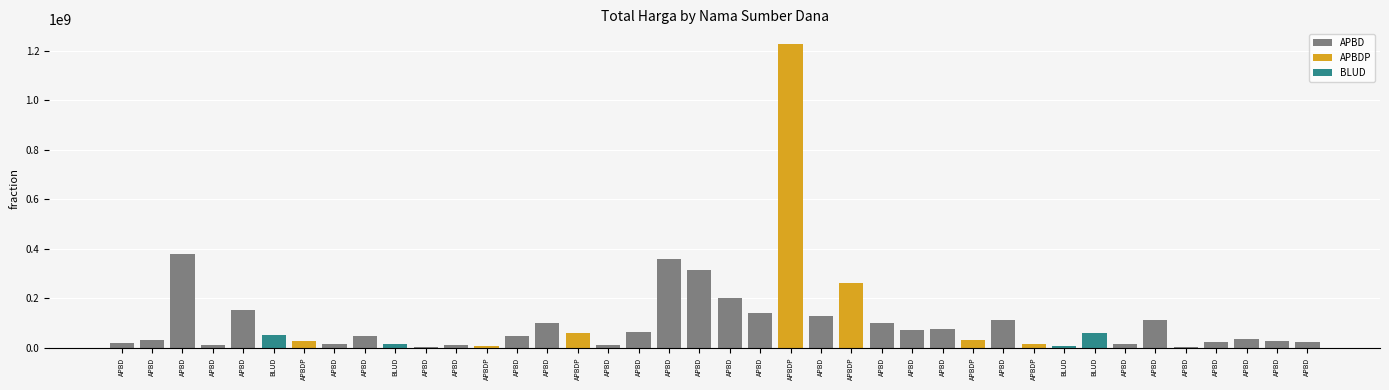

Reading left to right, extract all data points from this chart.

APBD=19950000	APBD=29000000	APBD=379075000	APBD=12000000	APBD=152477000	BLUD=49478000	APBDP=25200000	APBD=14400000	APBD=48140000	BLUD=13442000	APBD=3825000	APBD=11800000	APBDP=5093000	APBD=48140000	APBD=100000000	APBDP=59375000	APBD=11100000	APBD=65000000	APBD=359500000	APBD=314121780	APBD=199200000	APBD=139800000	APBDP=1224682000	APBD=127000000	APBDP=262118150	APBD=98000000	APBD=70000000	APBD=75920000	APBDP=30800000	APBD=110000000	APBDP=14750000	BLUD=6936000	BLUD=59935000	APBD=15787200	APBD=110389990	APBD=2395750	APBD=23680800	APBD=34132505	APBD=27720000	APBD=21231000